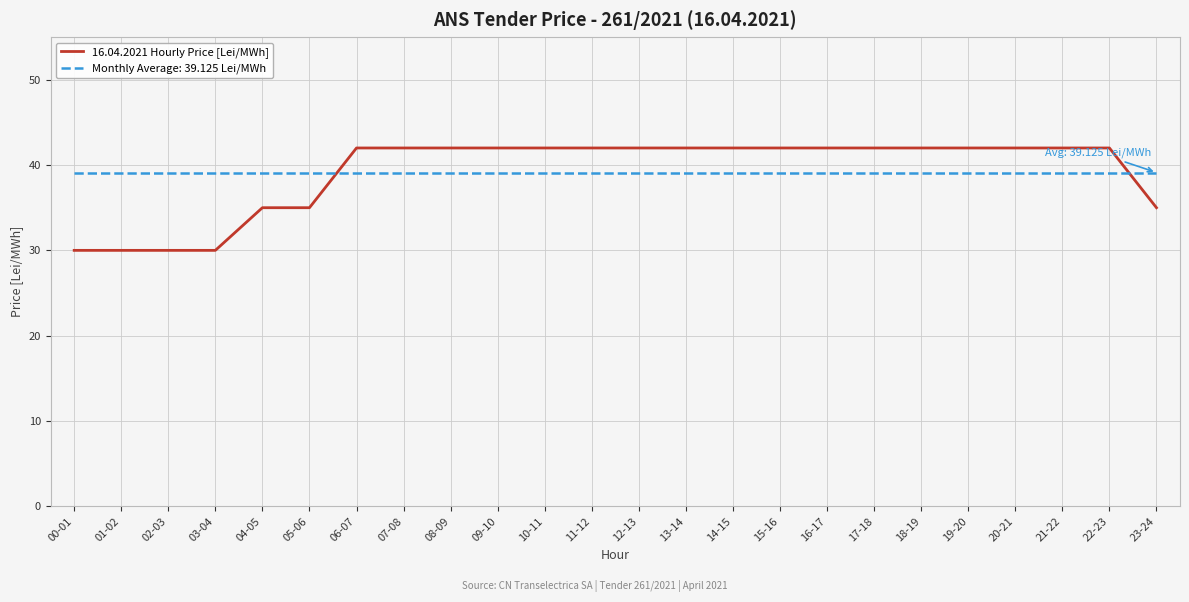

What position from the left is 09-10?

10